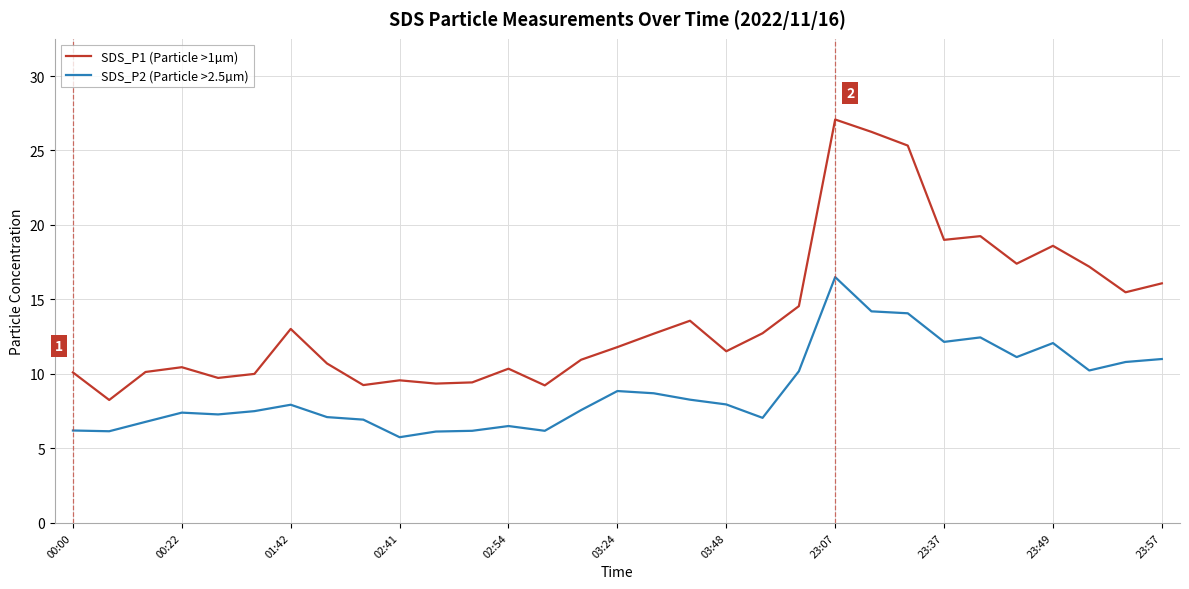

Rank the series by their average value, from highest to lowest.

SDS_P1 (Particle >1µm), SDS_P2 (Particle >2.5µm)